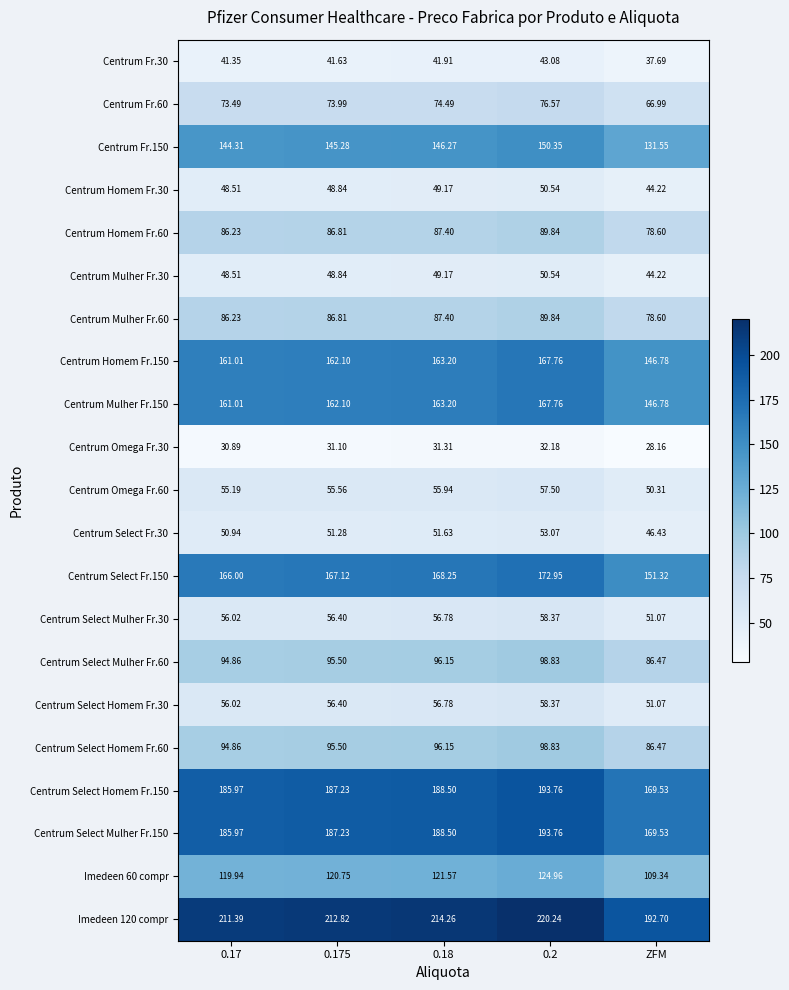

Is the value of Centrum Fr.60 at 0.175 greater than the value of Imedeen 60 compr at 0.17?

No